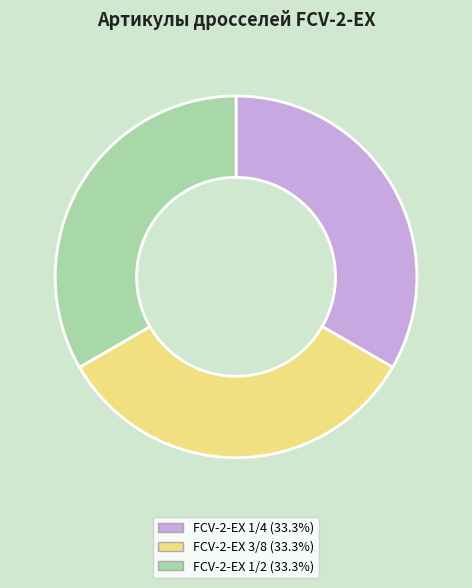

Does any single category account for the majority?

No